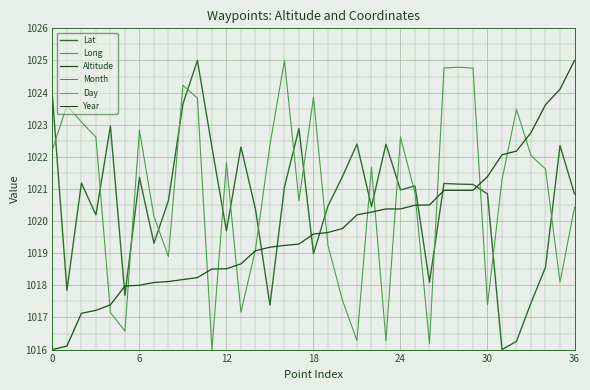

What is the smallest value displayed?

1016.0